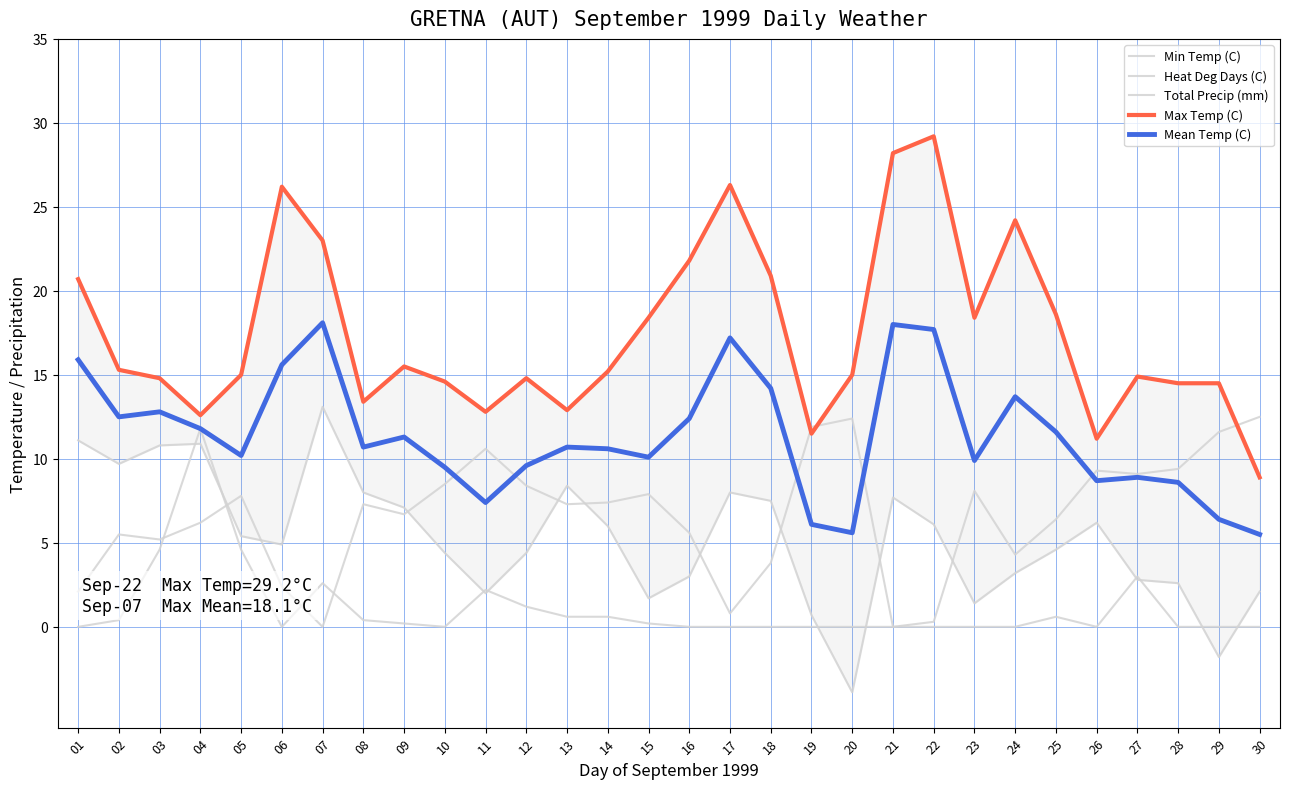

Where is Max Temp (C) nearest to the value 19?

25